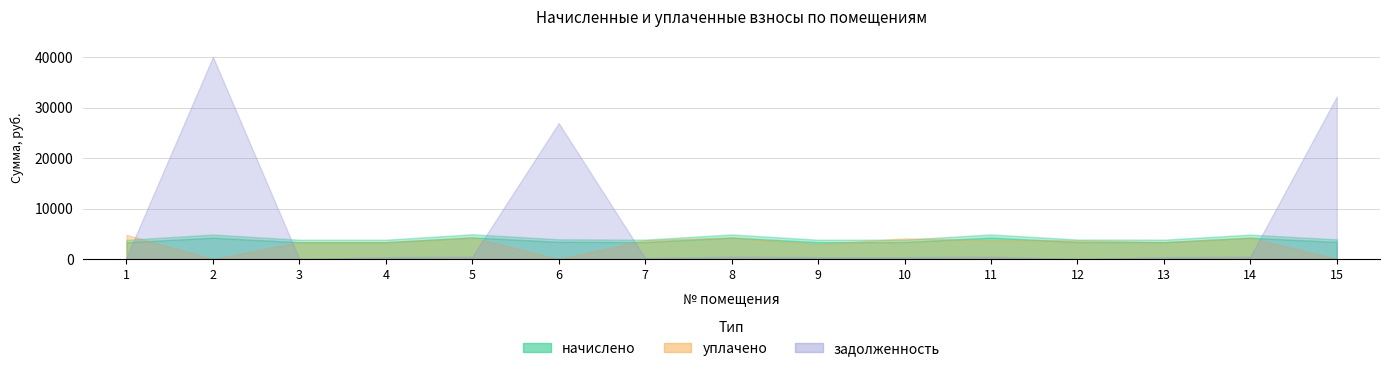

Where is задолженность nearest to the value 20018?

6